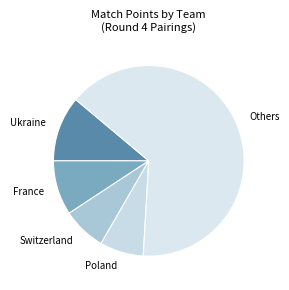

Is there a majority slice in this chart?

Yes